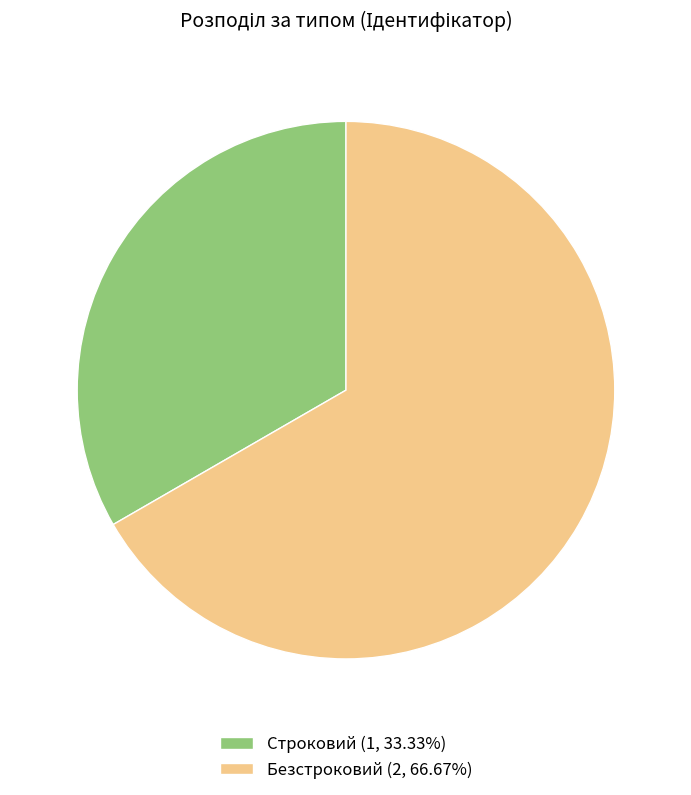

Approximately how many times larger is the value at Безстроковий (2, 66.67%) compared to Строковий (1, 33.33%)?

2.0